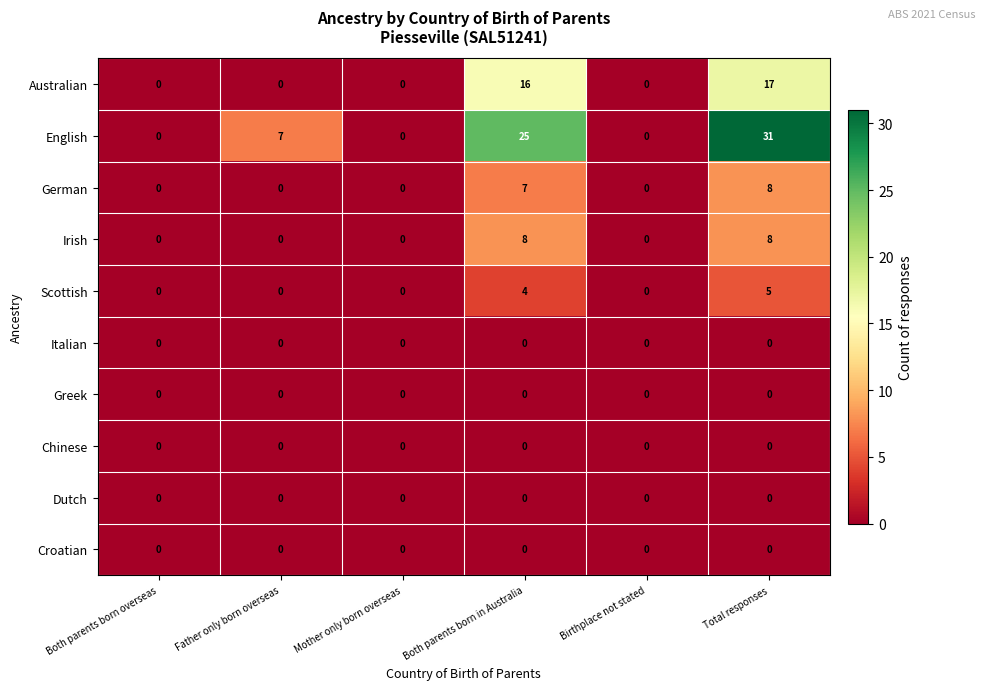

What is the maximum value shown in the chart?

31